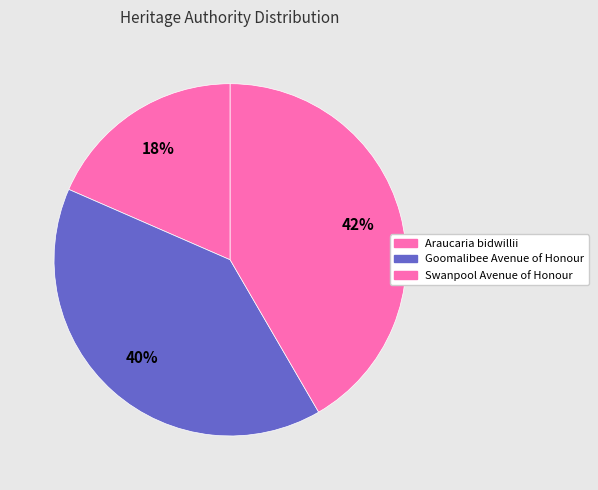

What percentage is the Goomalibee Avenue of Honour slice, to the nearest percent?

40%